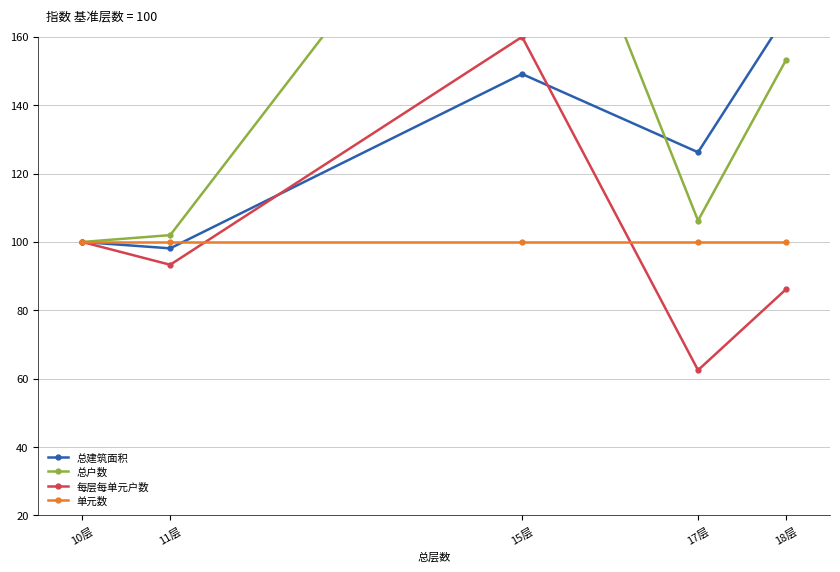

How many intersections are there between 每层每单元户数 and 总建筑面积?

2